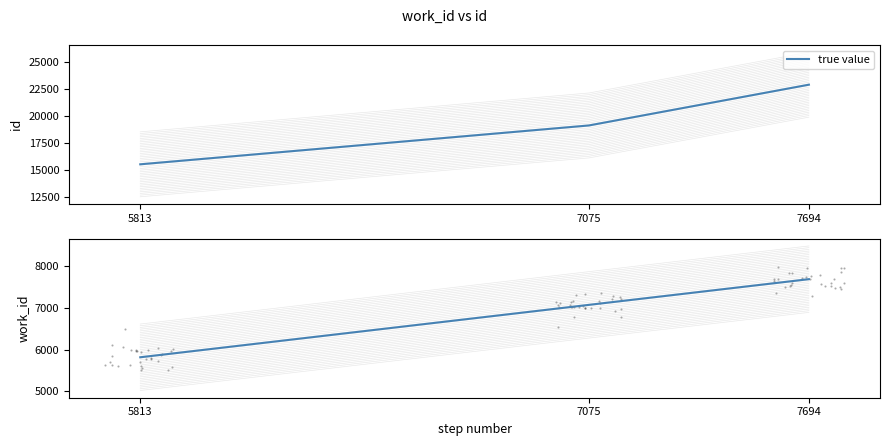

Between 7075 and 5813, which is larger?

7075